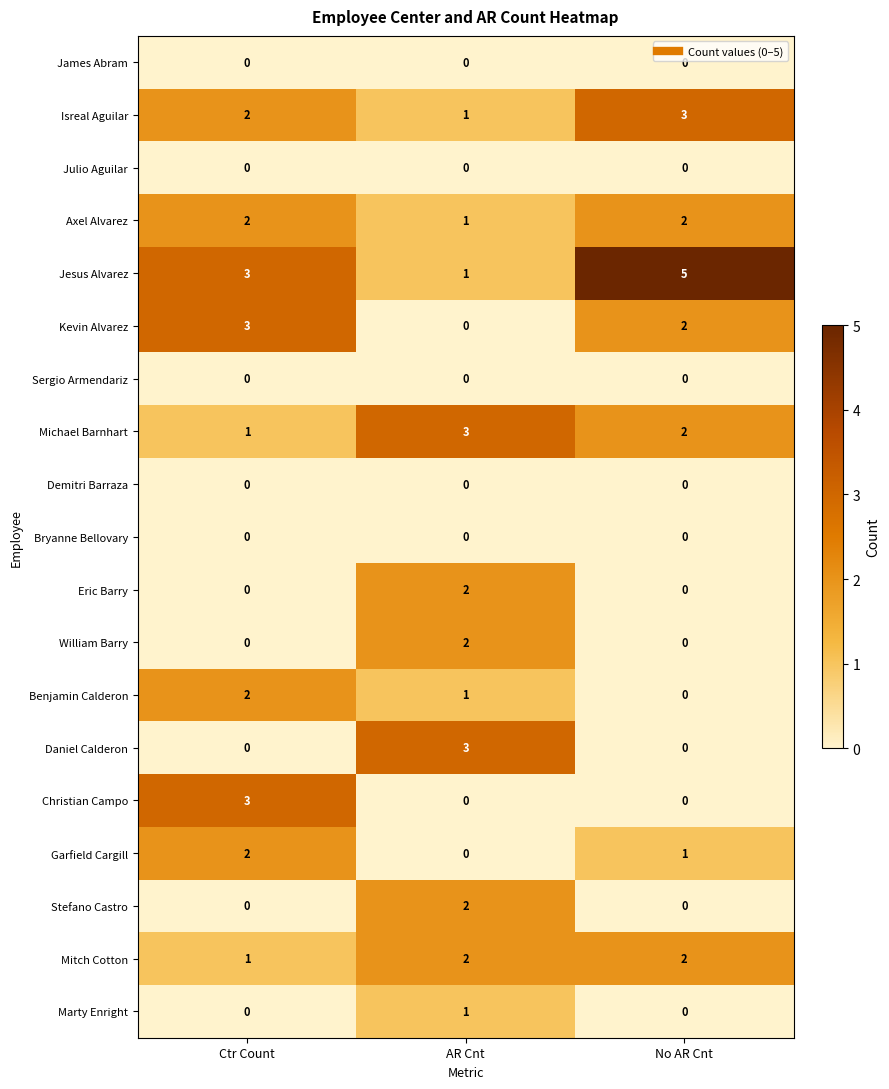

Is it true that Axel Alvarez equals 2 at No AR Cnt?

True